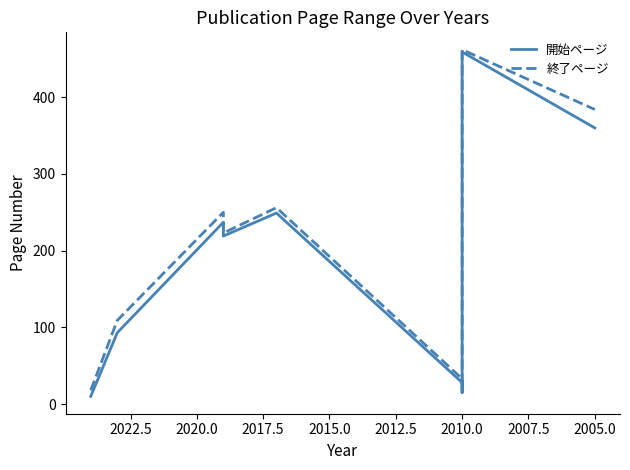

At how many categories does at least one series exceed 238?

4